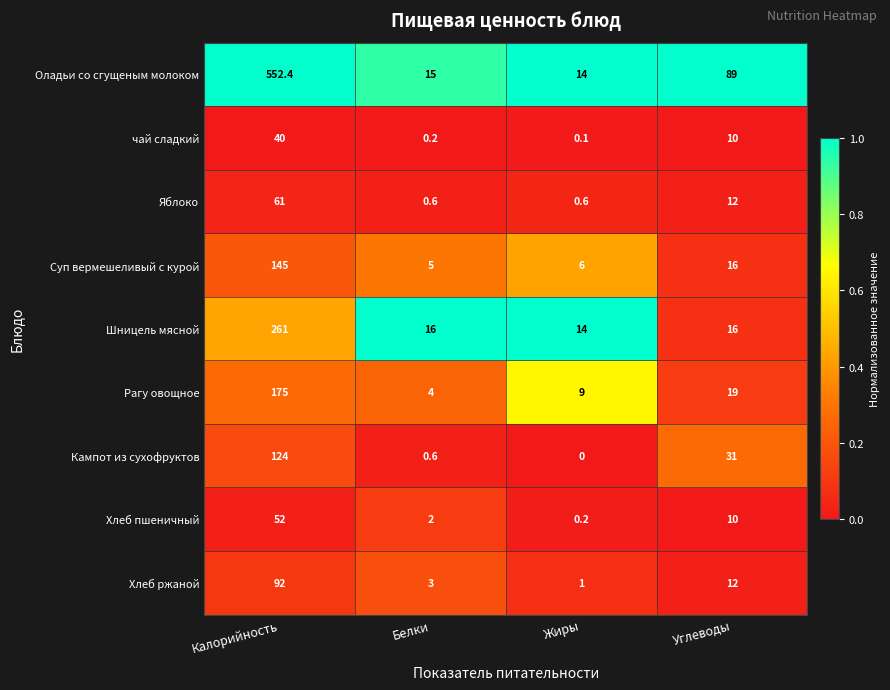

How many series are shown in this chart?

9